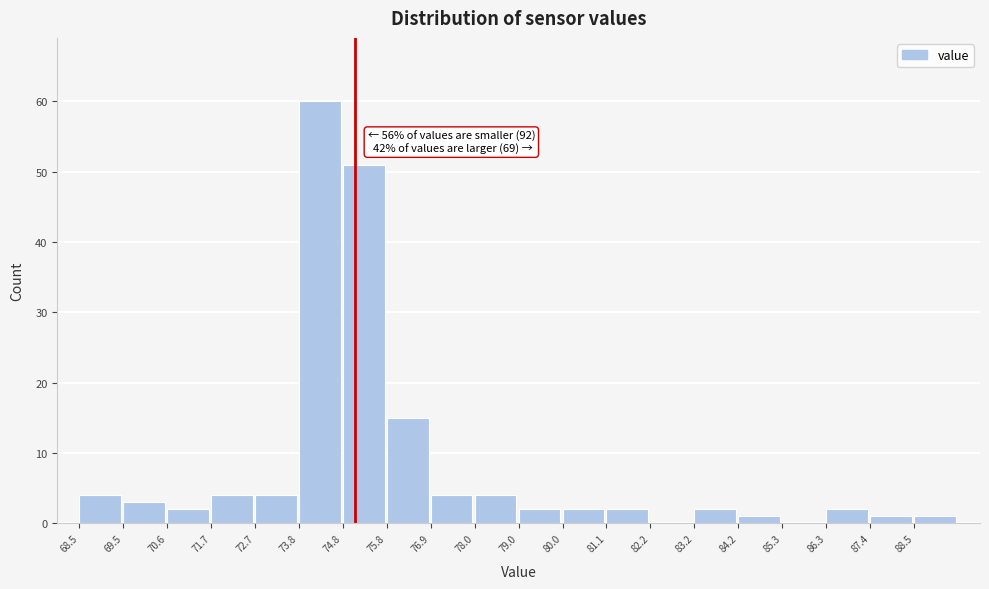

Which range on the x-axis has the tallest bar?

73.75 to 74.80